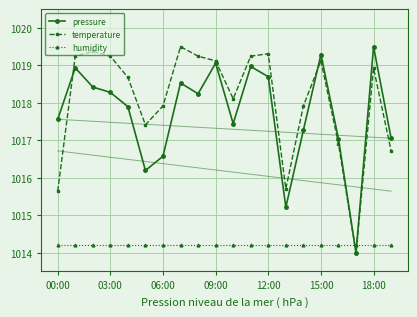

At how many categories does at least one series exceed 1016?

18